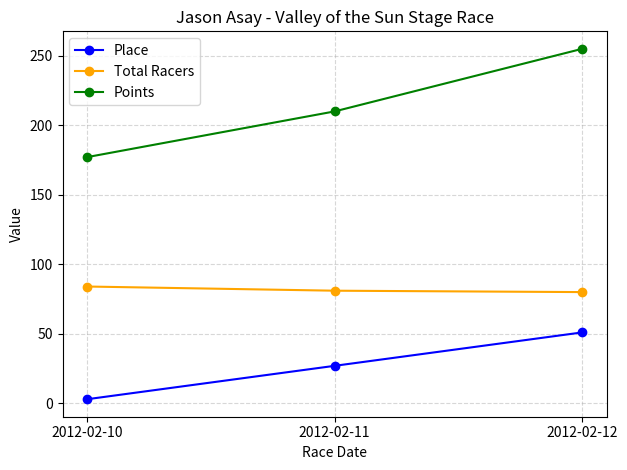

List the series in order of their peak value, lowest first.

Place, Total Racers, Points